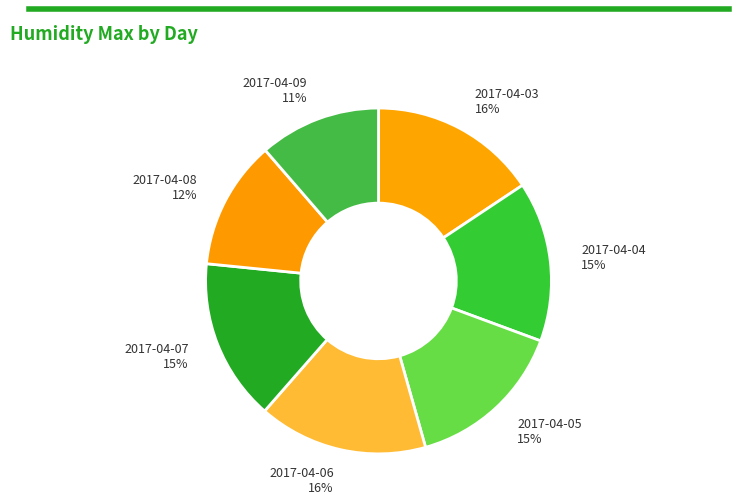

True or false: 2017-04-09 accounts for 11% of the total.

True